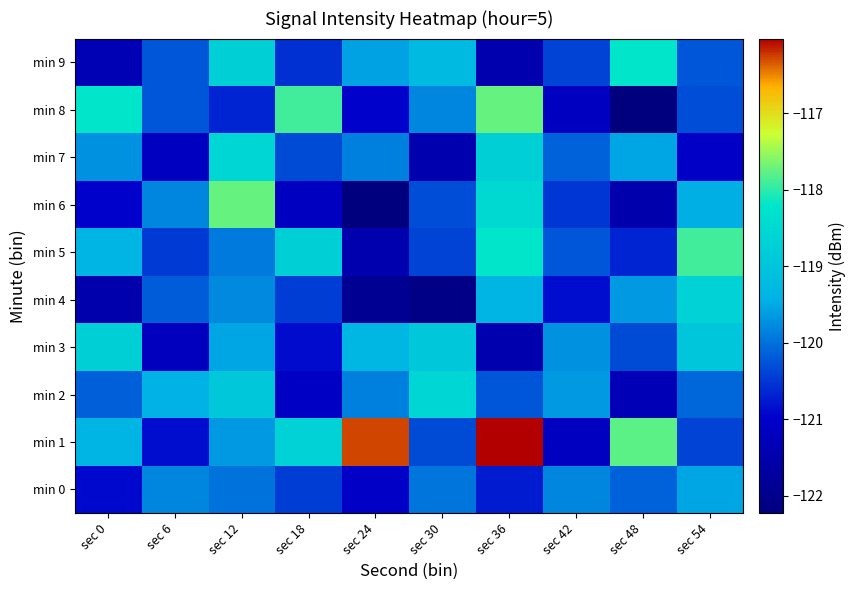

Rank the series by their maximum value, from highest to lowest.

min 1, min 6, min 8, min 5, min 9, min 2, min 7, min 4, min 3, min 0